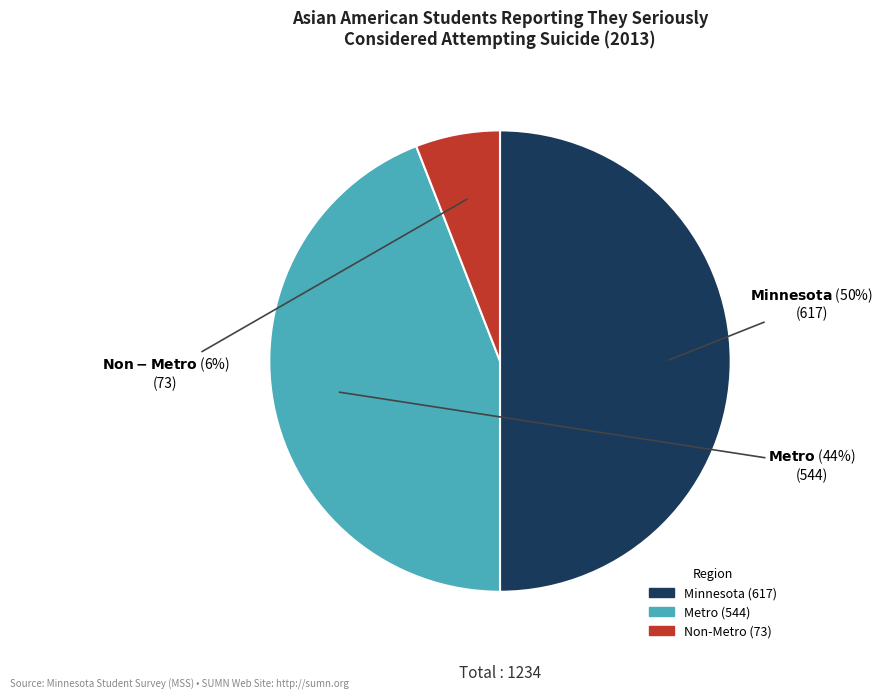

Between Non-Metro and Minnesota, which is larger?

Minnesota